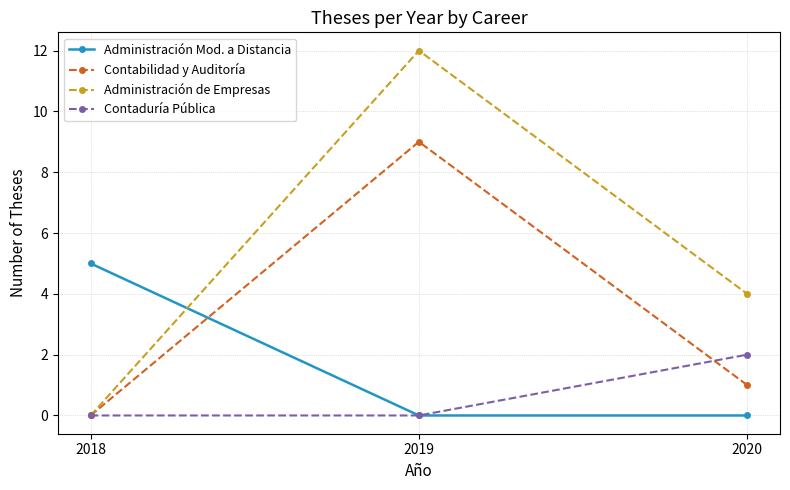

What is the maximum value for Contaduría Pública?

2